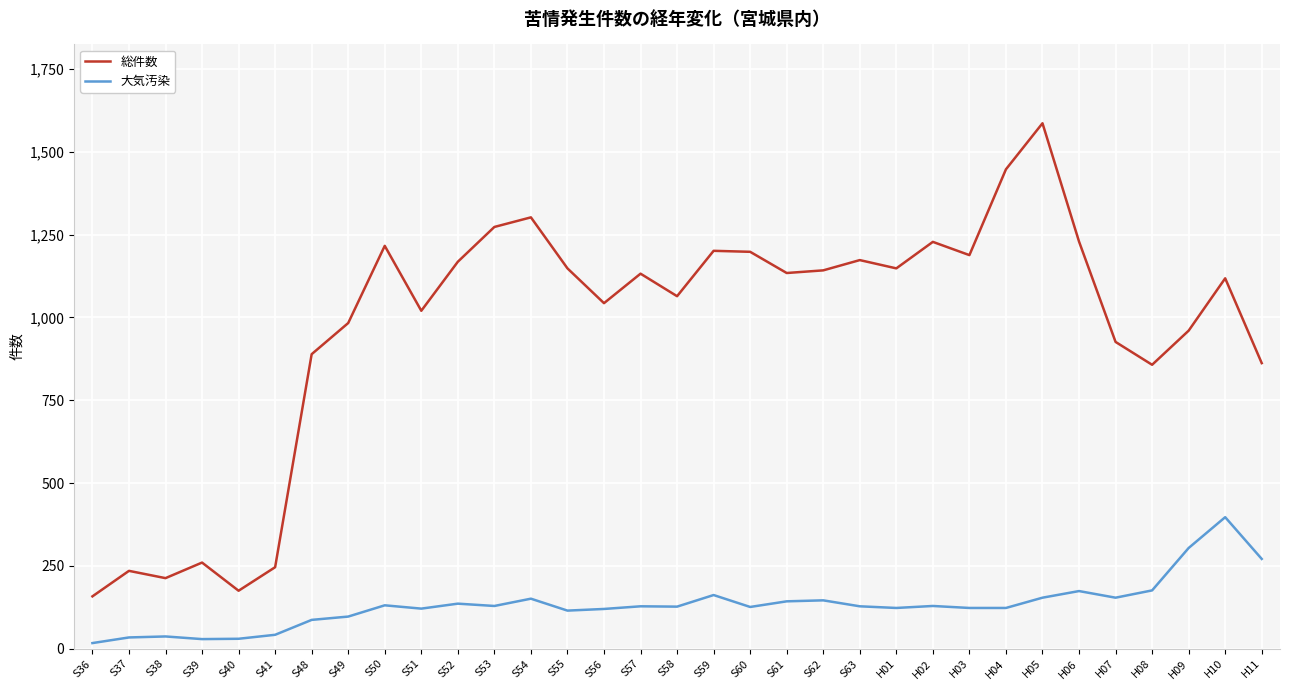

At which category is the sum across all series the highest?

H05